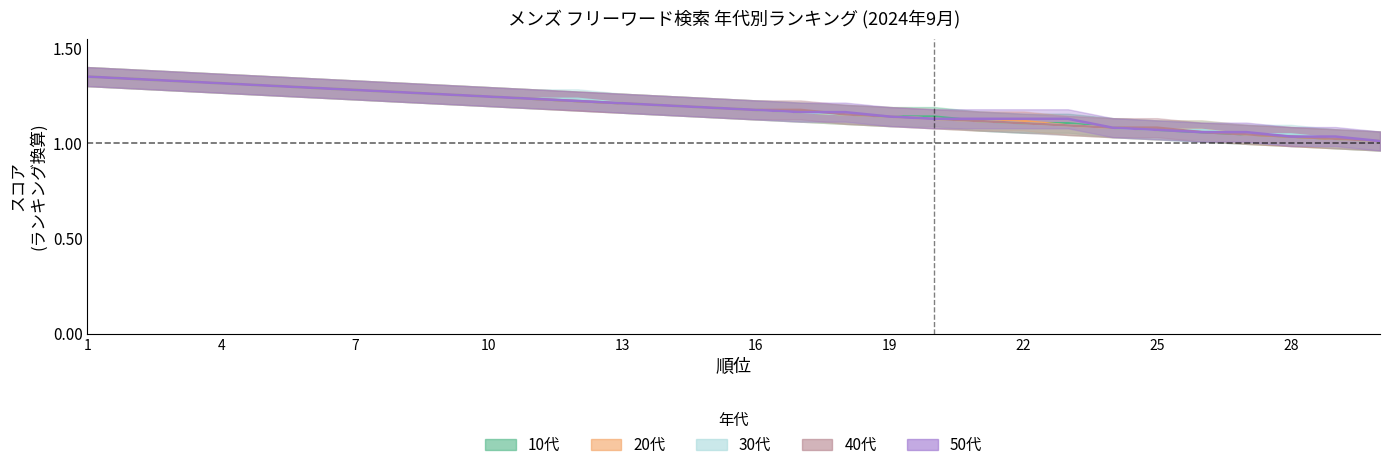

What is the total value across all series at 20?

5.7